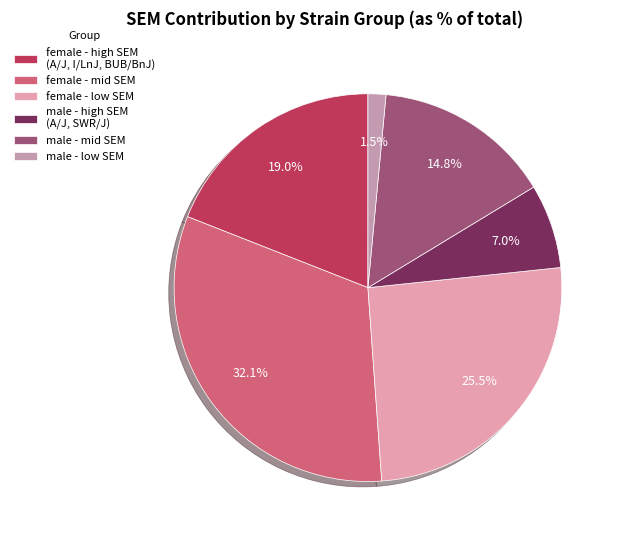

How many slices are in this pie chart?

6